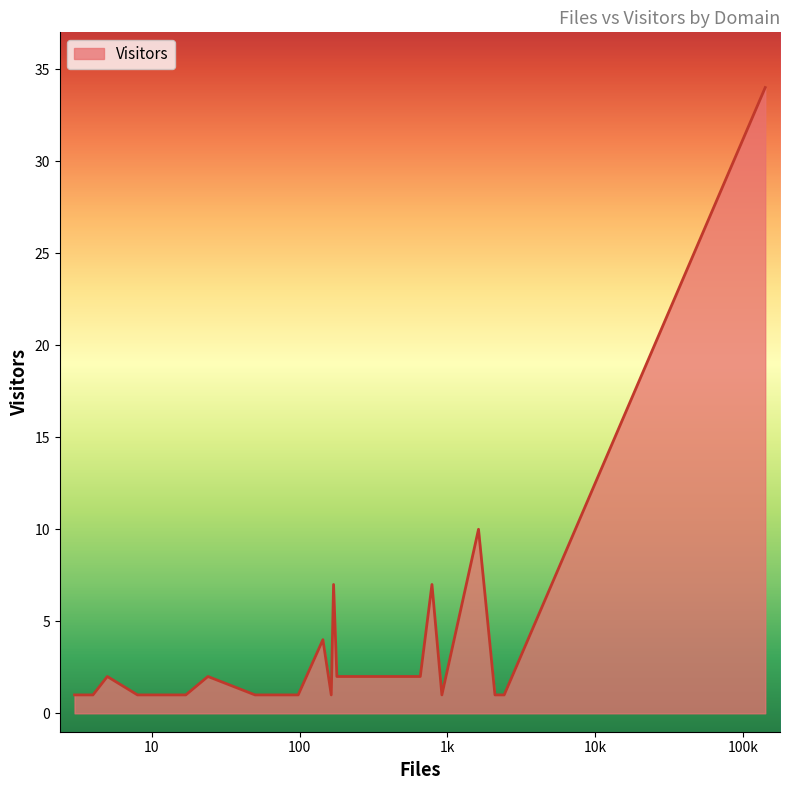

What is the greatest value displayed?

34